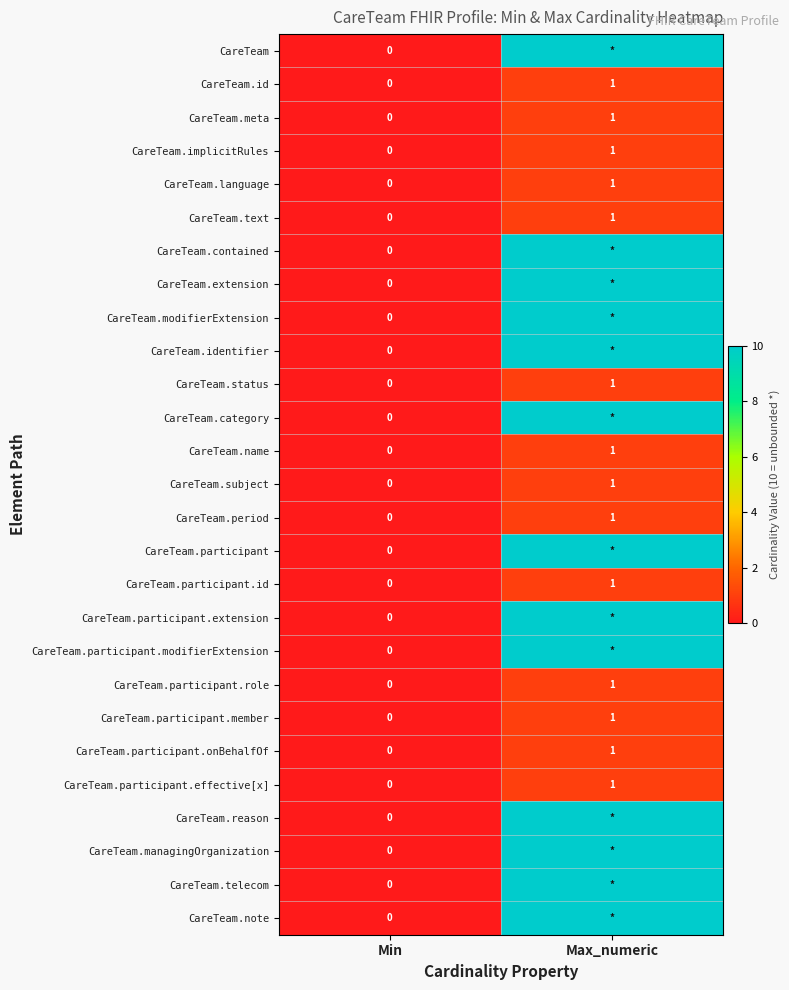

Which label corresponds to the largest value in the chart?

Max_numeric